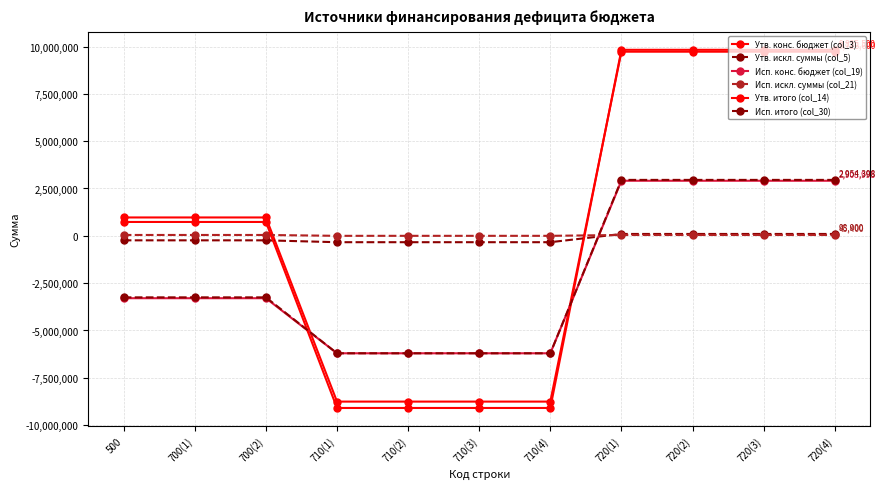

How many distinct data groups are displayed?

6